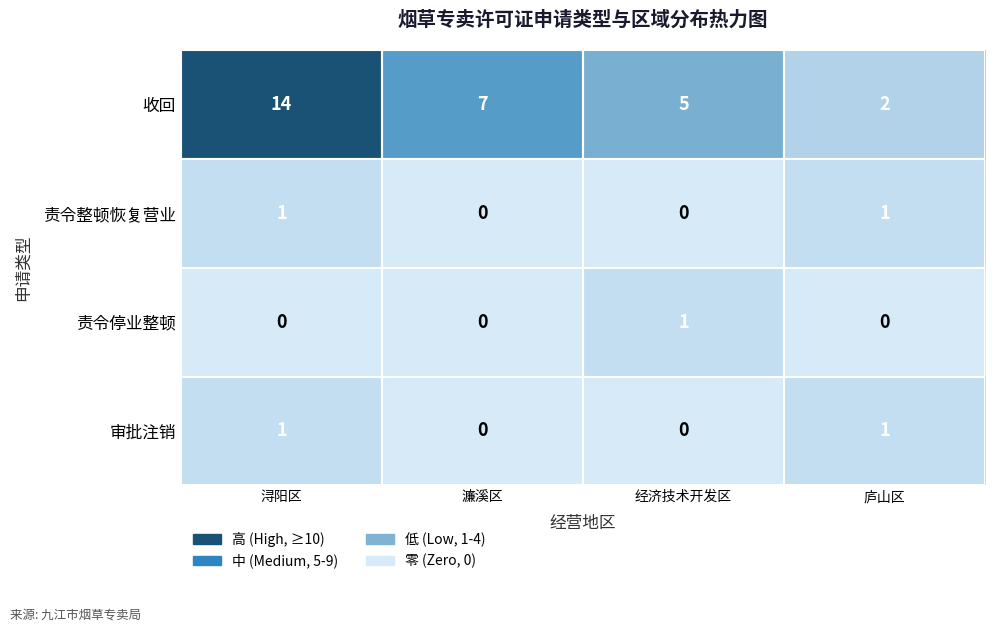

Count the number of categories in the chart.

4